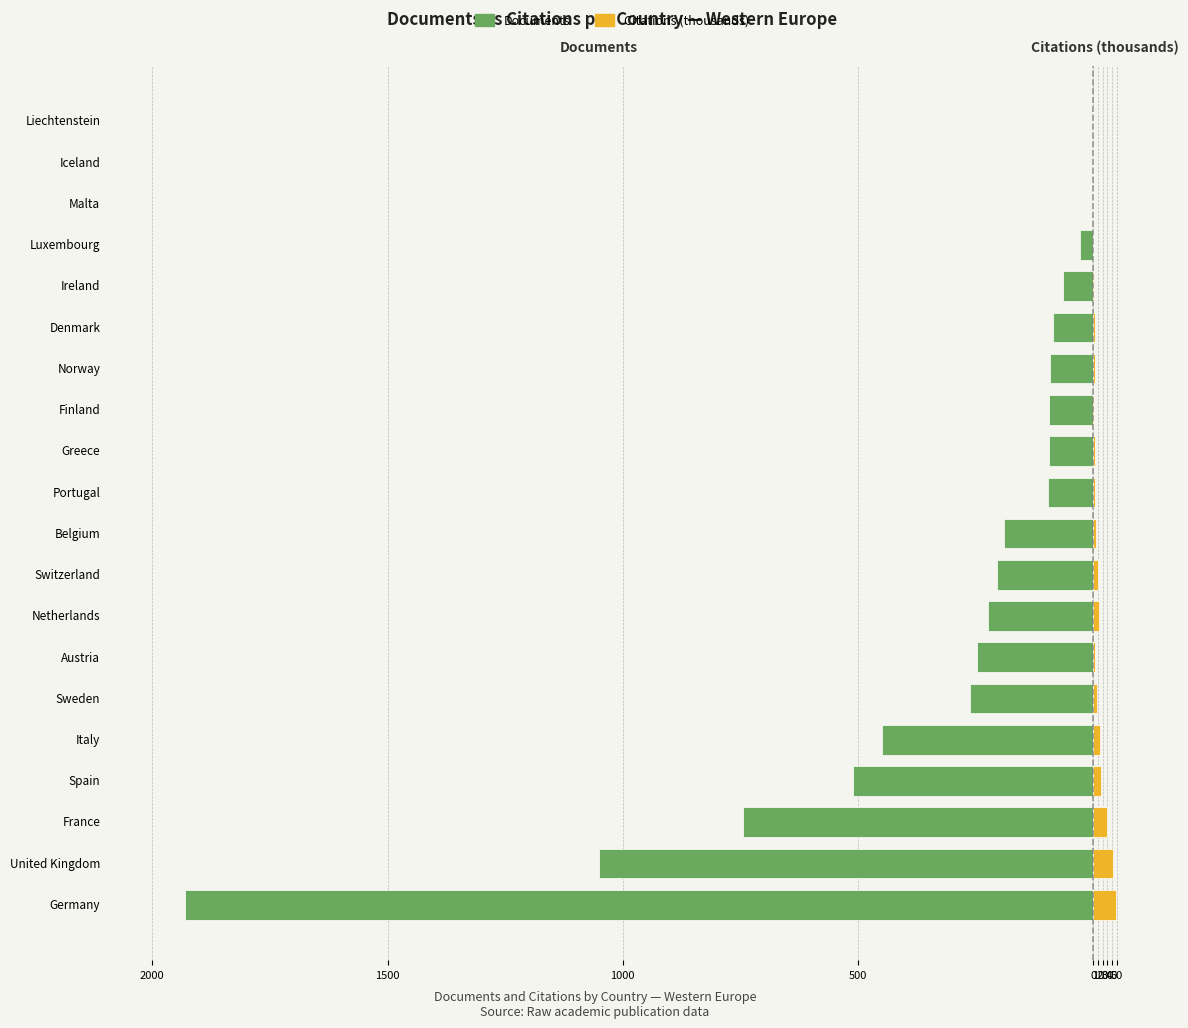

How many data points does each series have?

20